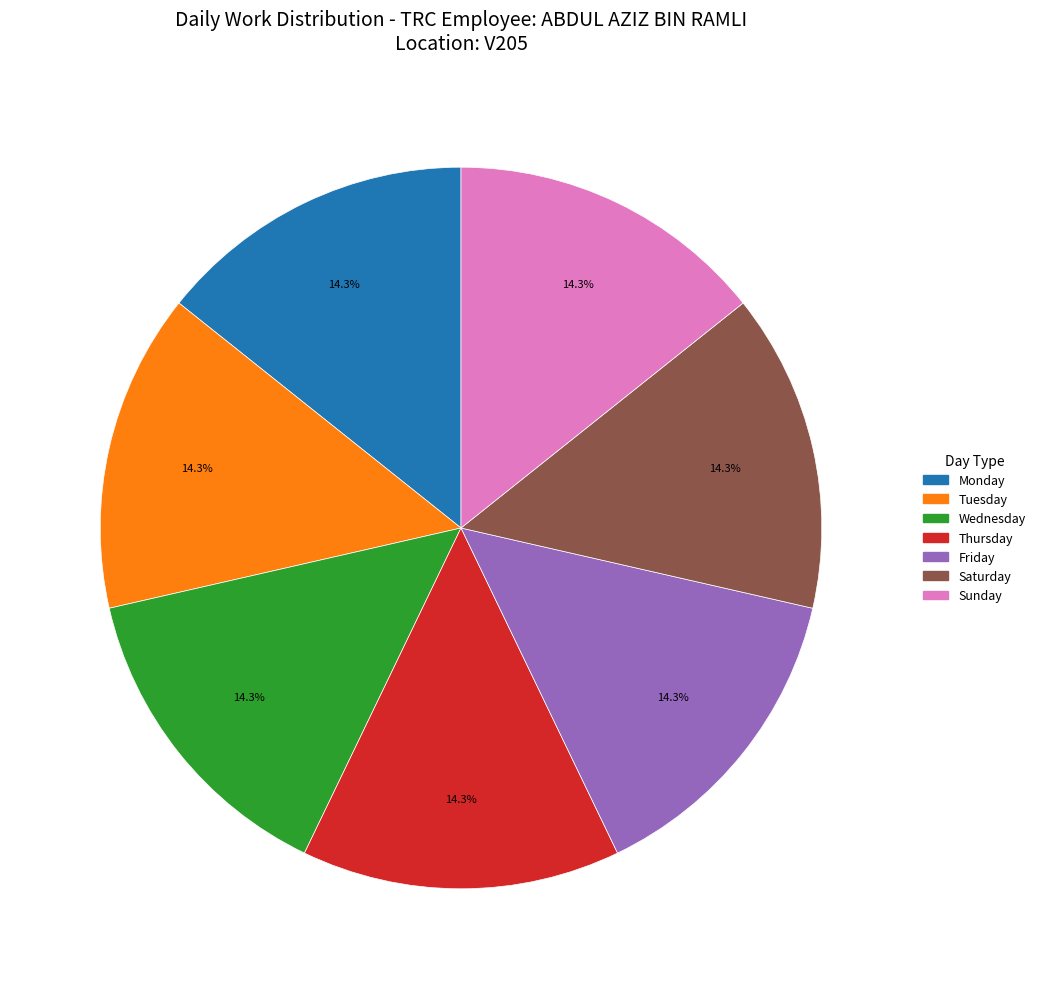

Is there any slice that represents more than half of the pie?

No